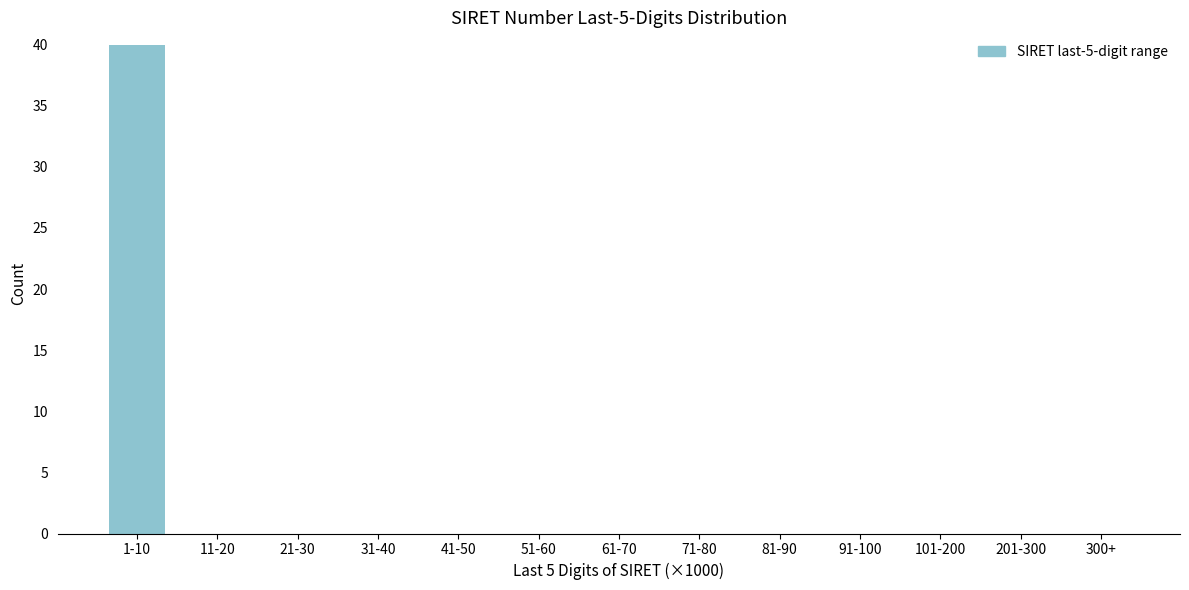

Reading left to right, what are all the values shown in this chart?

1-10=40	11-20=0	21-30=0	31-40=0	41-50=0	51-60=0	61-70=0	71-80=0	81-90=0	91-100=0	101-200=0	201-300=0	300+=0